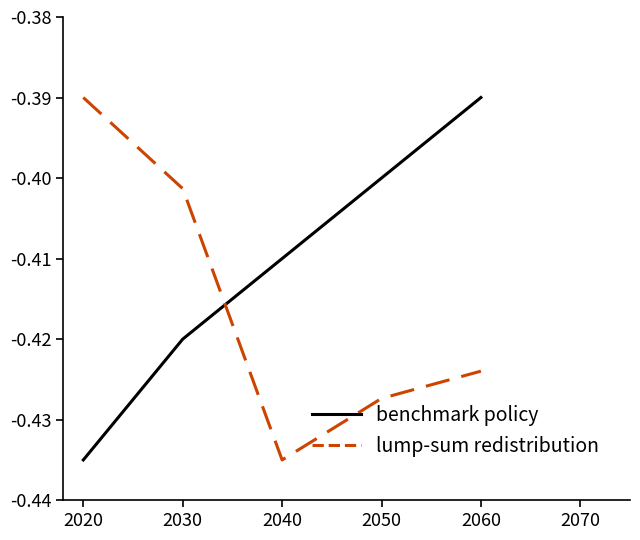

The value of benchmark policy at 2050 is -0.4. True or false?

True